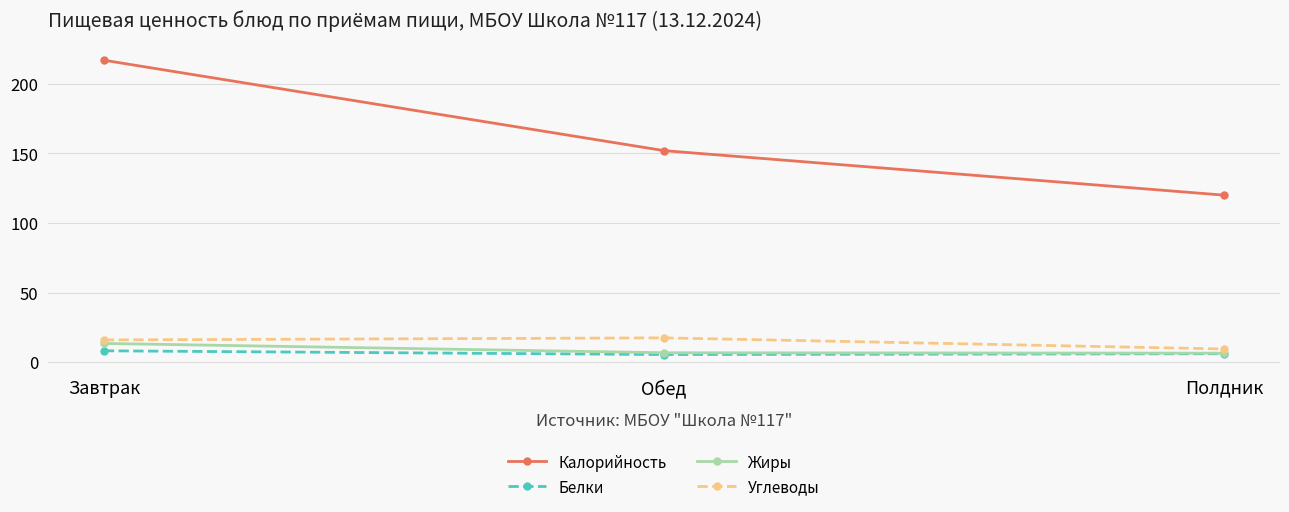

Between Завтрак and Полдник, which series saw the biggest shift?

Калорийность